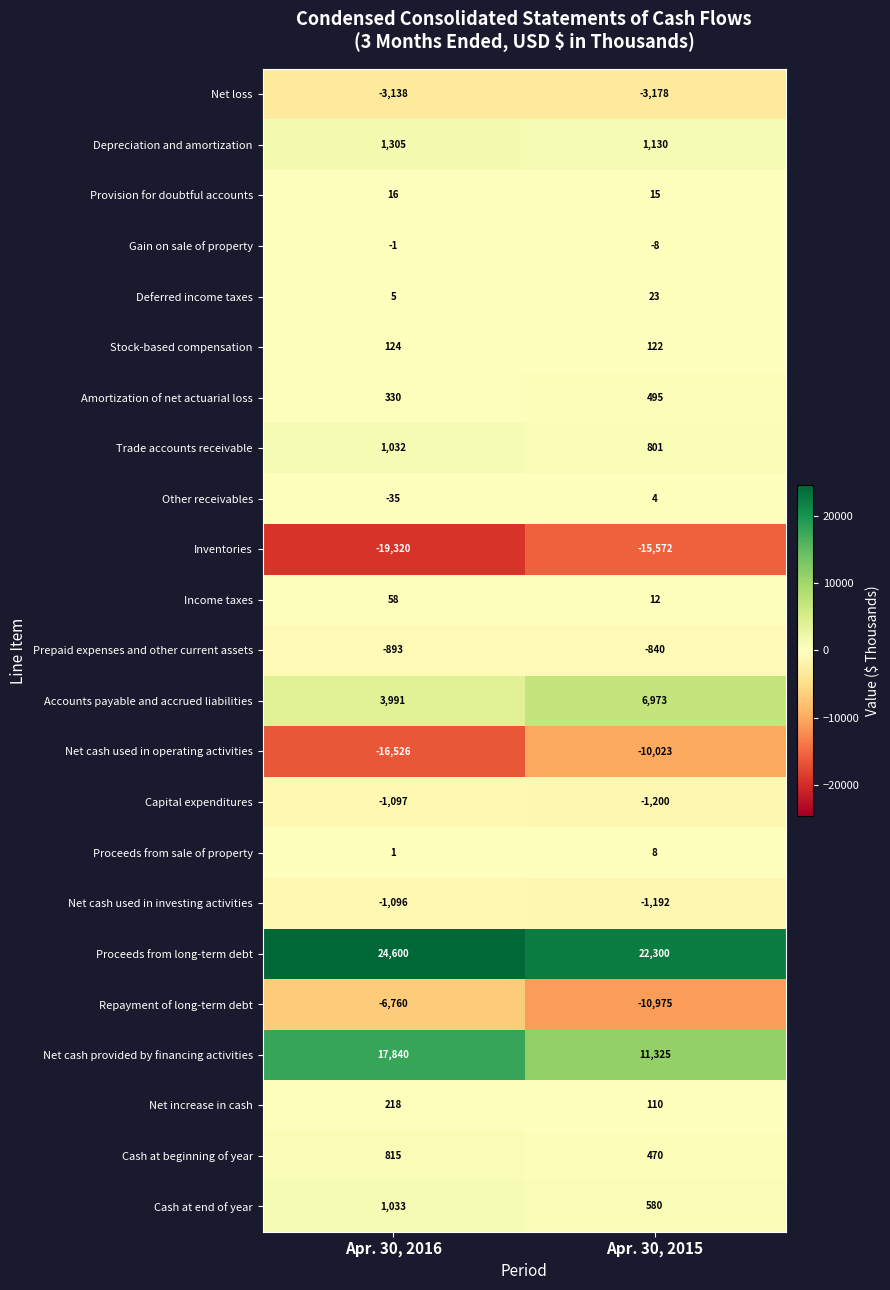

What is the total value across all series at Apr. 30, 2016?

2502